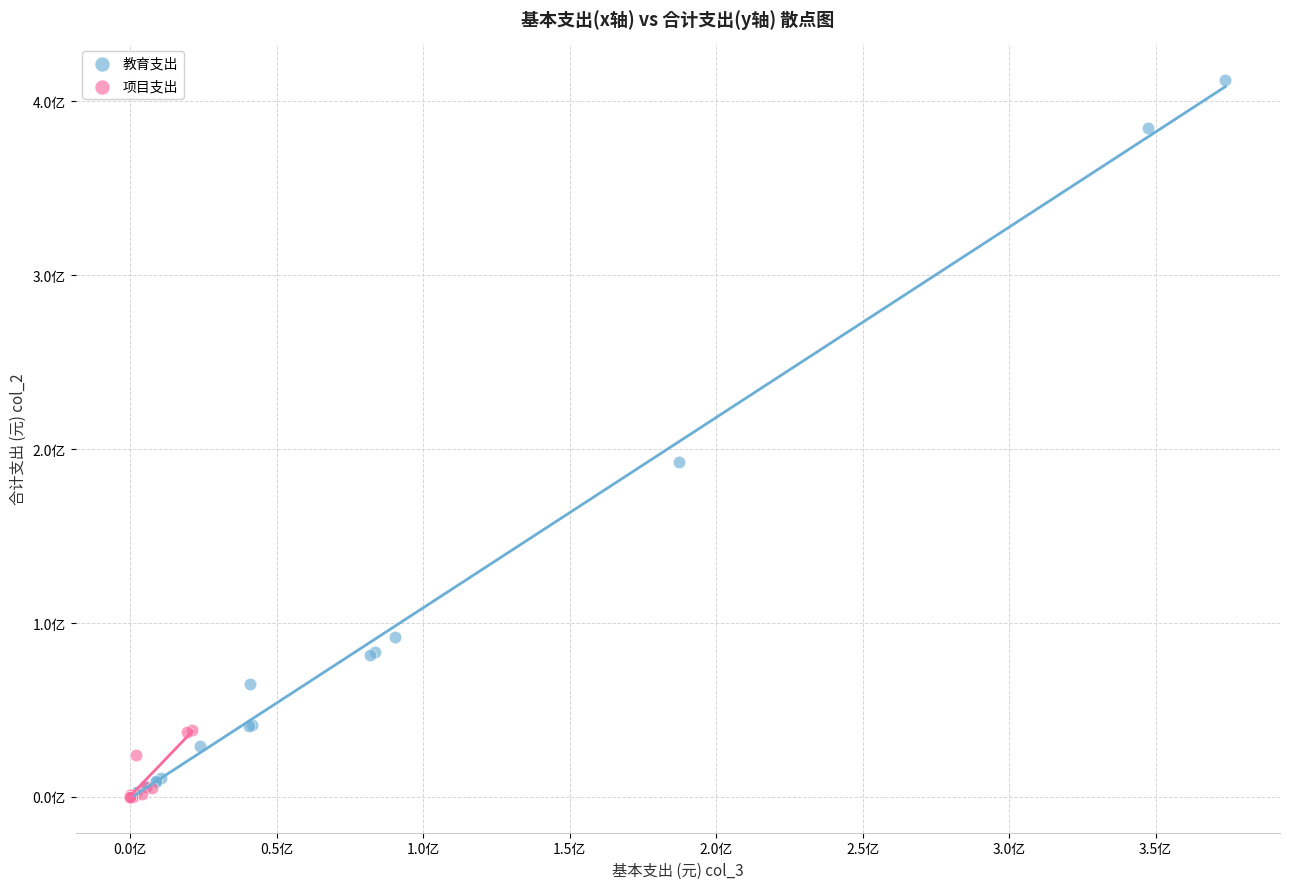

What are all the series names shown in the legend?

教育支出, 项目支出